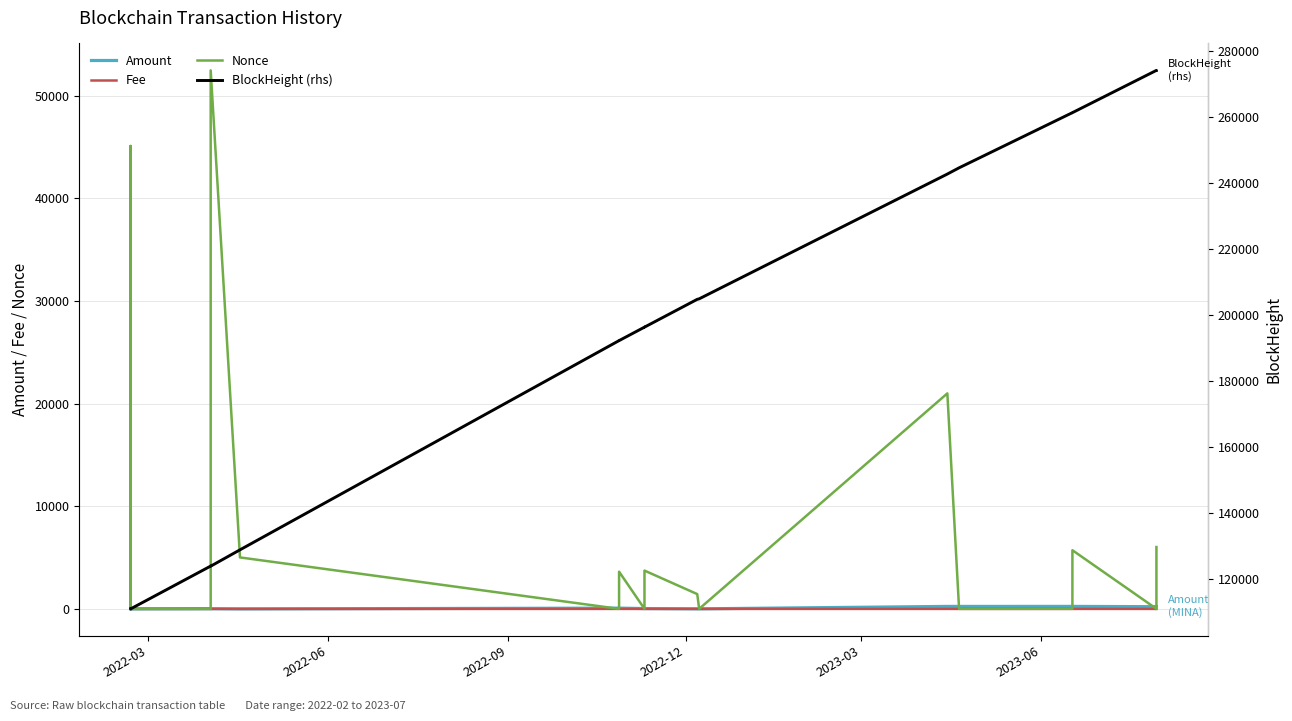

Where is the first local maximum for Fee?

2022-09